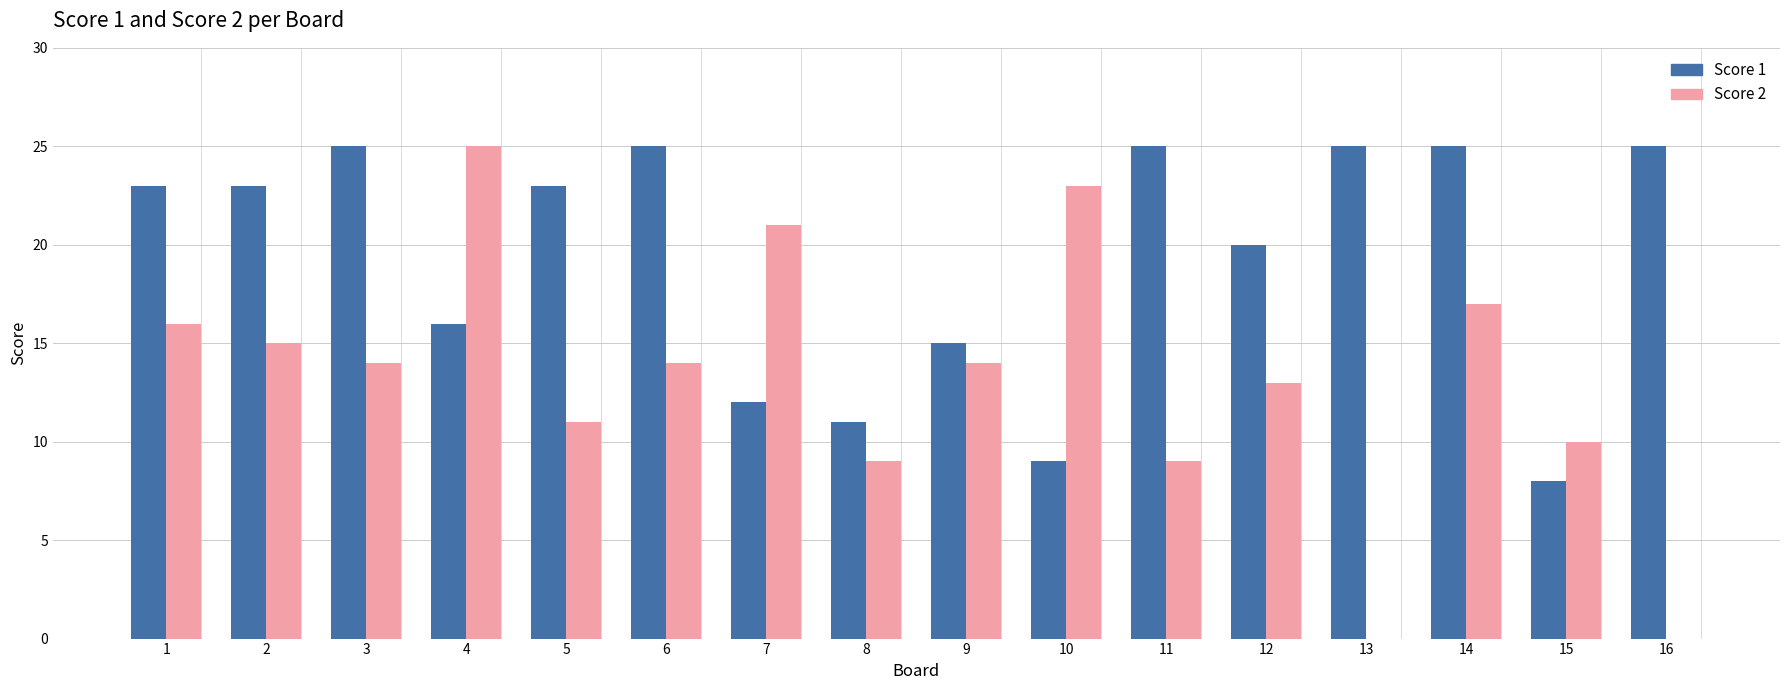

Which series has the widest spread of values?

Score 2